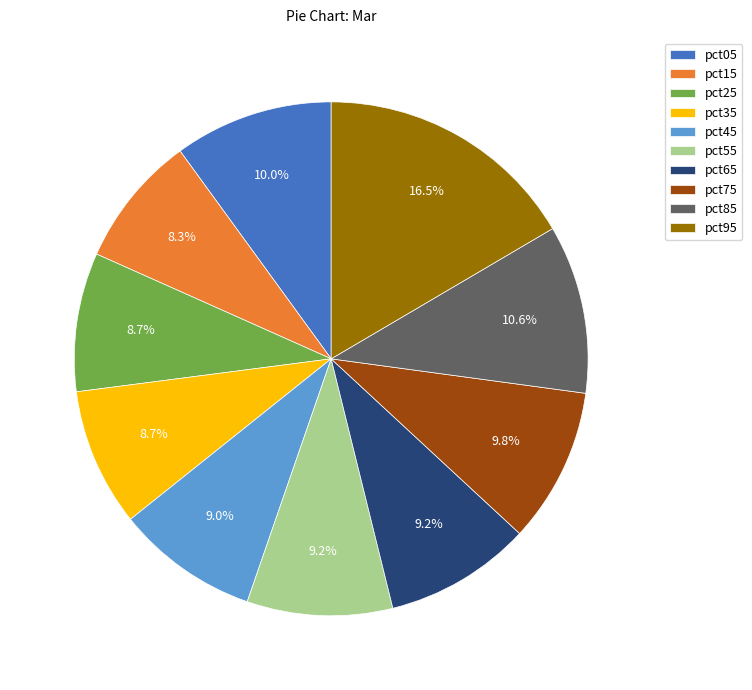

Is there any slice that represents more than half of the pie?

No